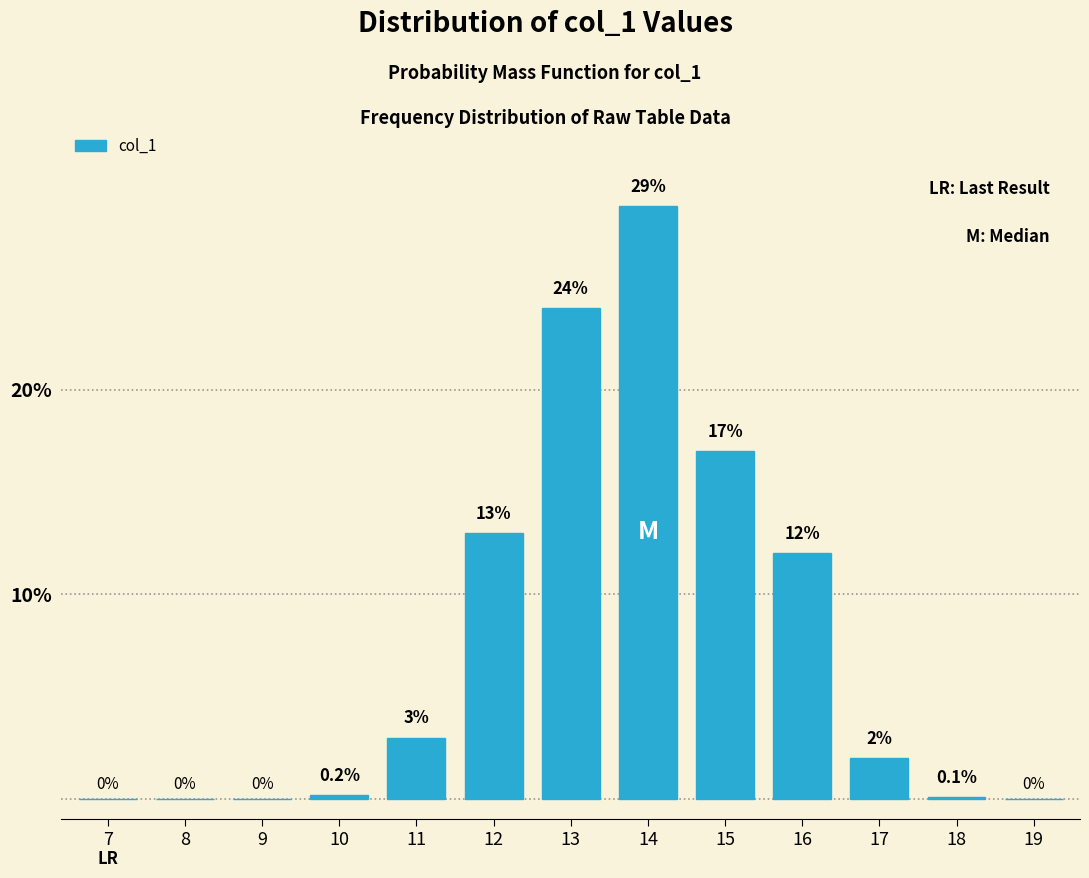

Reading left to right, list all the values displayed in this chart.

7=0.0	8=0.0	9=0.0	10=0.2	11=3.0	12=13.0	13=24.0	14=29.0	15=17.0	16=12.0	17=2.0	18=0.1	19=0.0